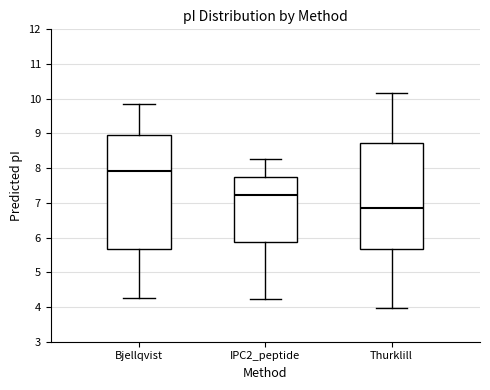

Where is the lower edge of the box for Thurklill on the y-axis? The values are not printed on the chart, so give them approximately, as read against the axis.

5.7